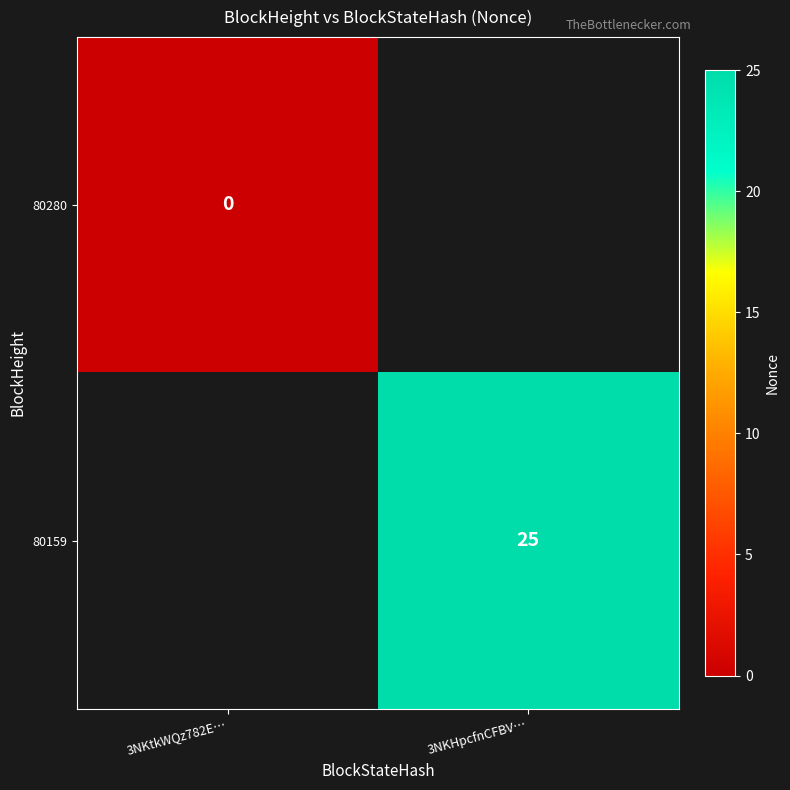

The 80159 series shows 25 at 3NKHpcfnCFBV…. True or false?

True